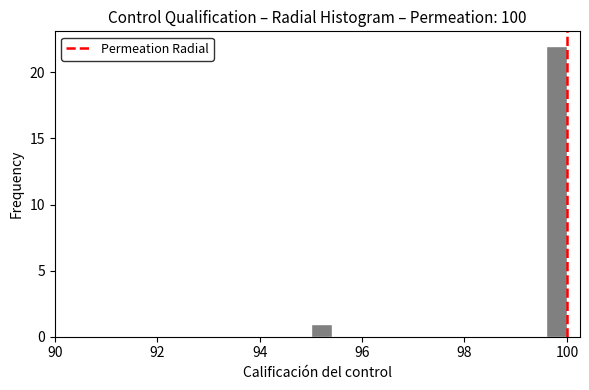

Around what value on the x-axis is the tallest bar? Give the approximate position of its centre, as read against the axis.

99.8